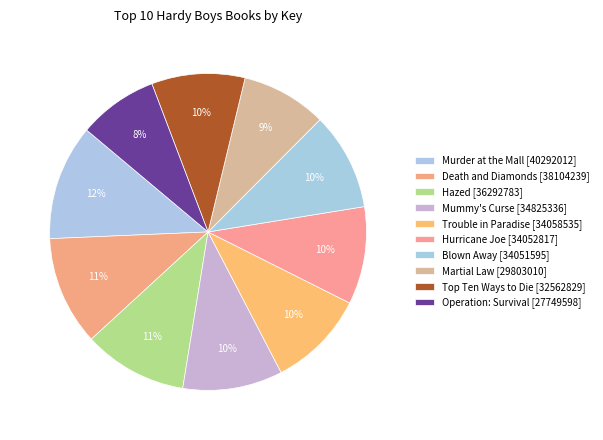

How many slices are in this pie chart?

10